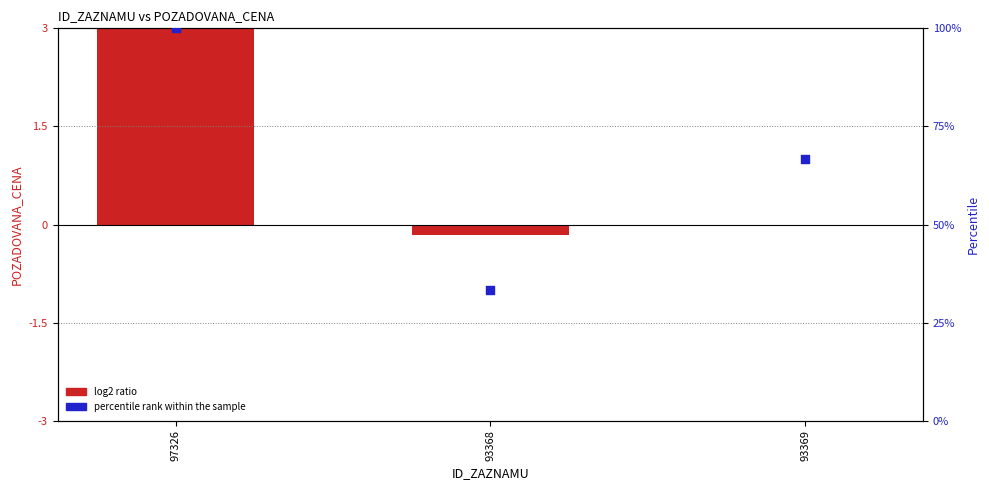

Which series reaches the maximum Y coordinate?

percentile rank within the sample